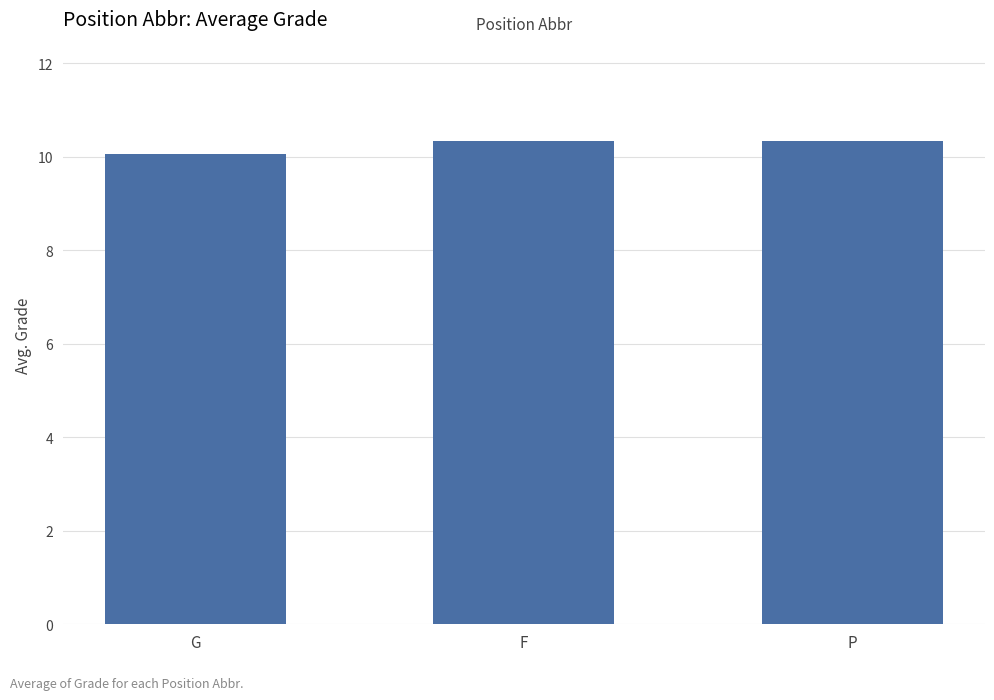

What is the label of the 2nd bar from the right?

F